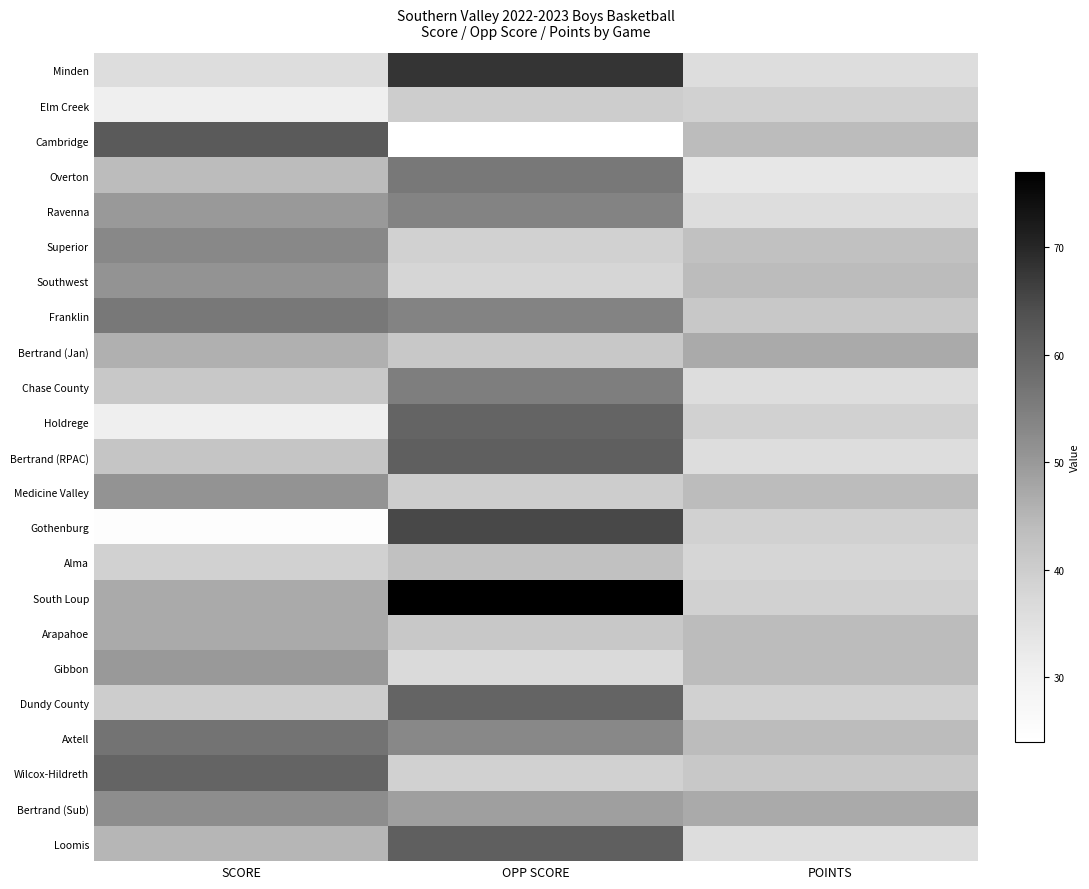

Which series has the largest range (max minus min)?

Gothenburg